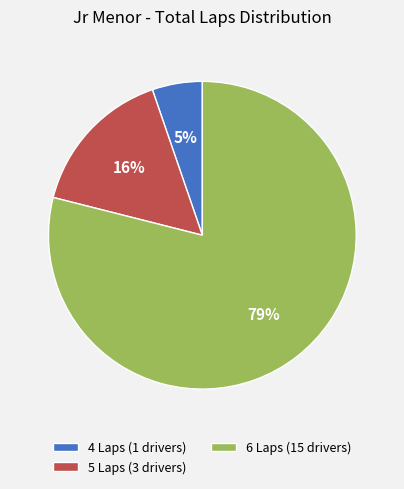

How many segments does this pie chart have?

3